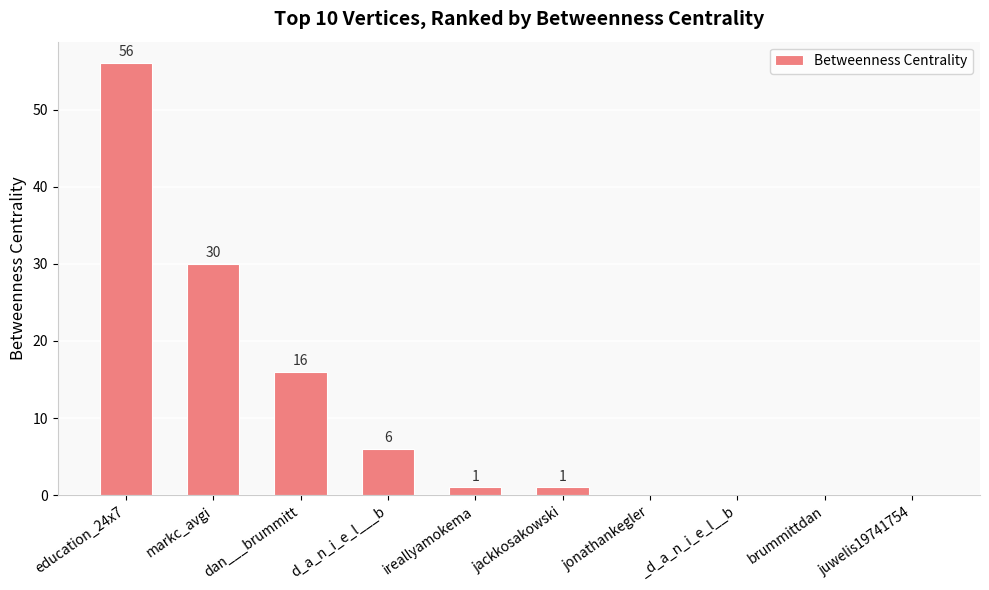

Are the bars horizontal?

No